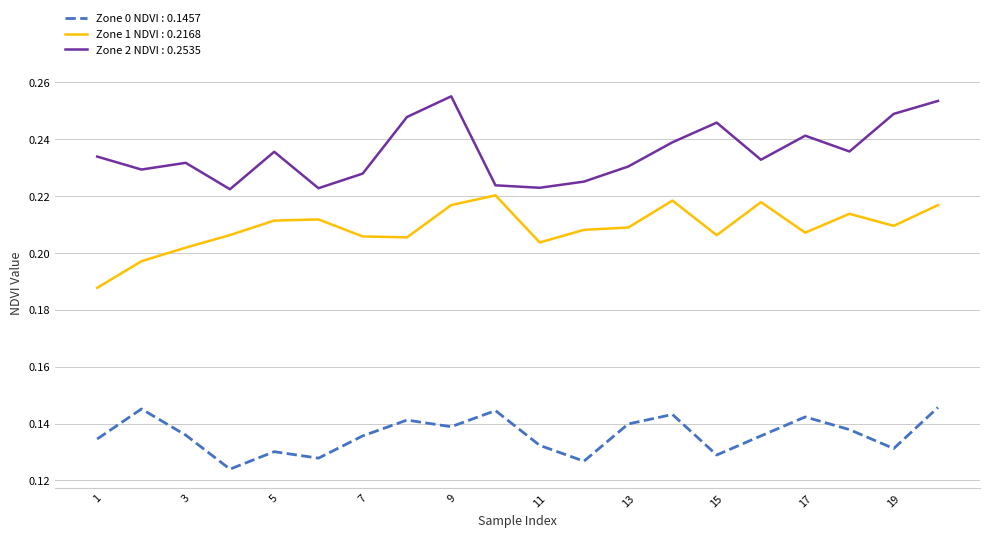

Which series has the largest total across all categories?

Zone 2 NDVI : 0.2535